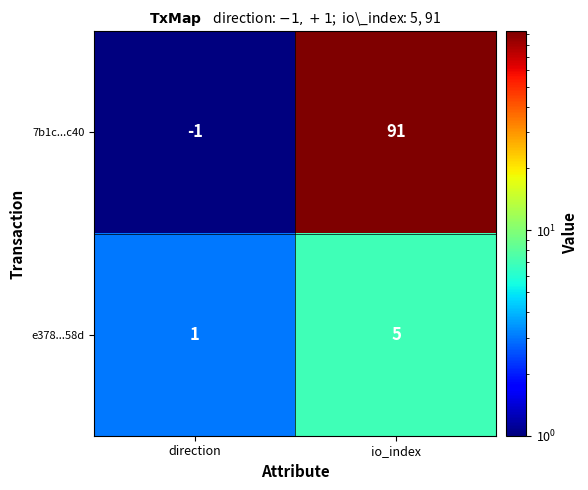

The e378...58d series shows 2 at io_index. True or false?

False